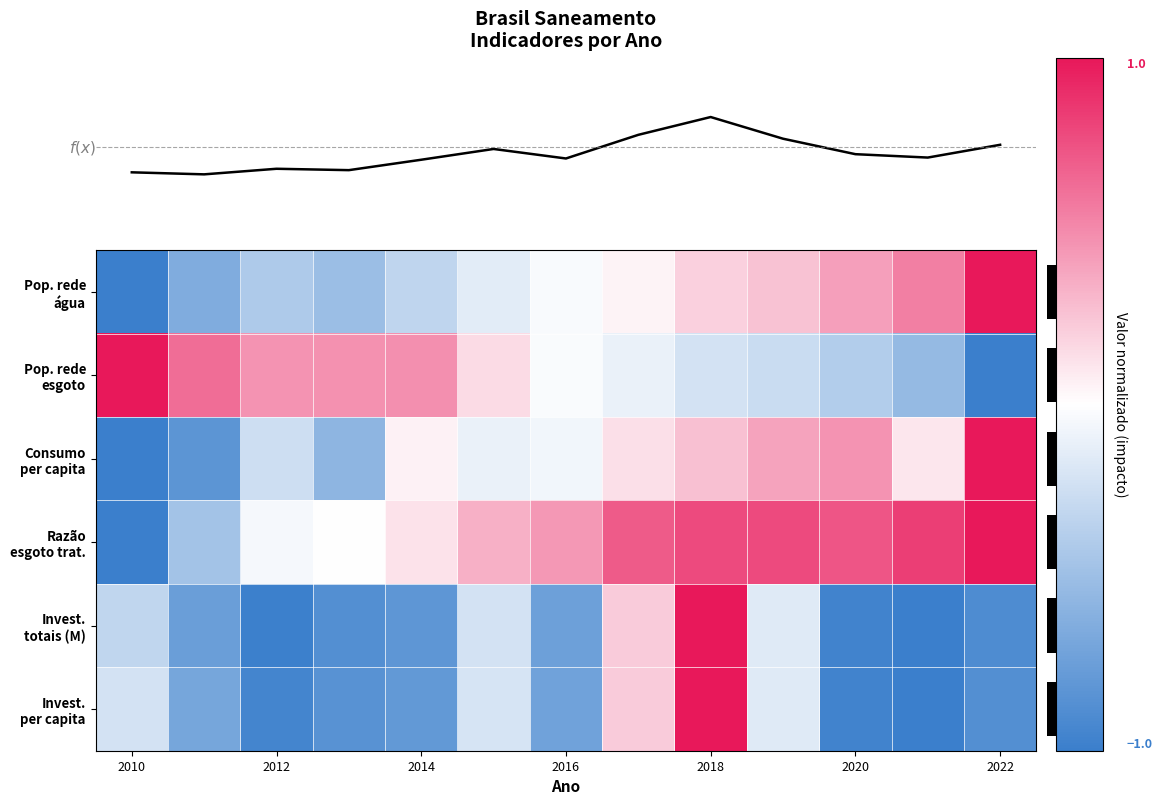

At how many categories does at least one series exceed 0?

13